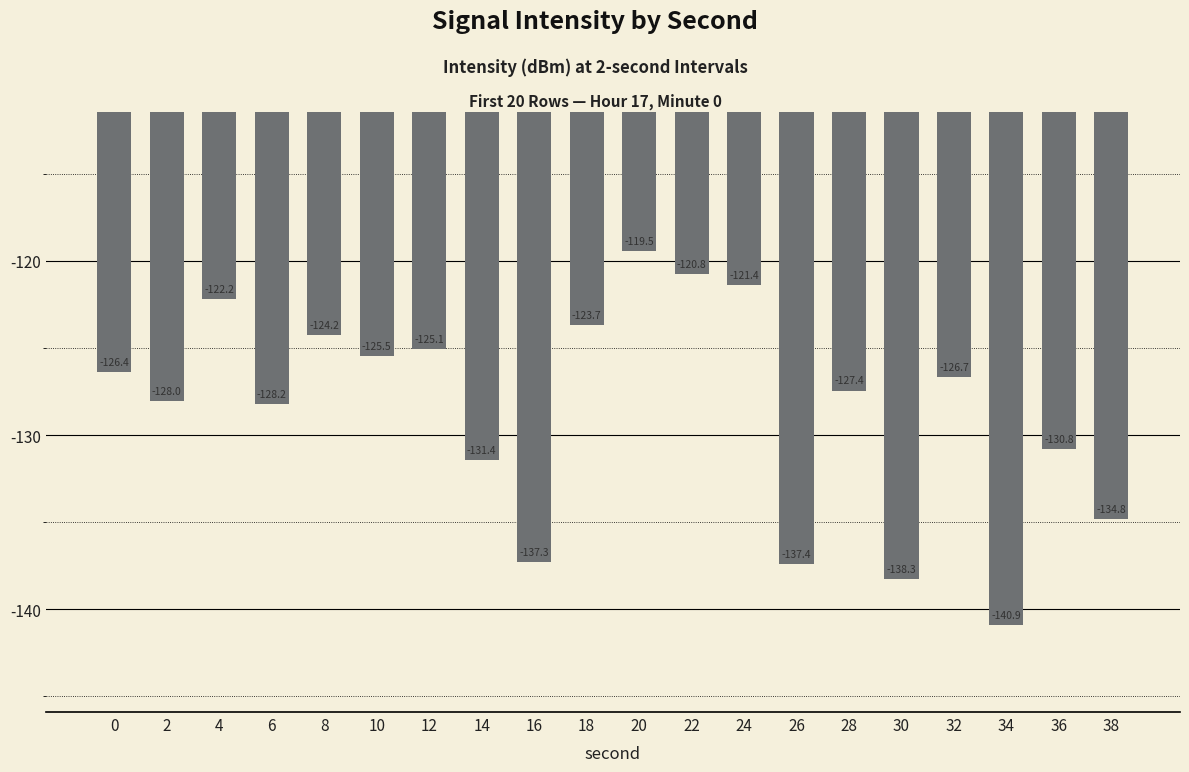

Reading right to left, extract all data points from this chart.

-134.8	-130.8	-140.9	-126.7	-138.3	-127.4	-137.4	-121.4	-120.8	-119.5	-123.7	-137.3	-131.4	-125.1	-125.5	-124.2	-128.2	-122.2	-128.0	-126.4